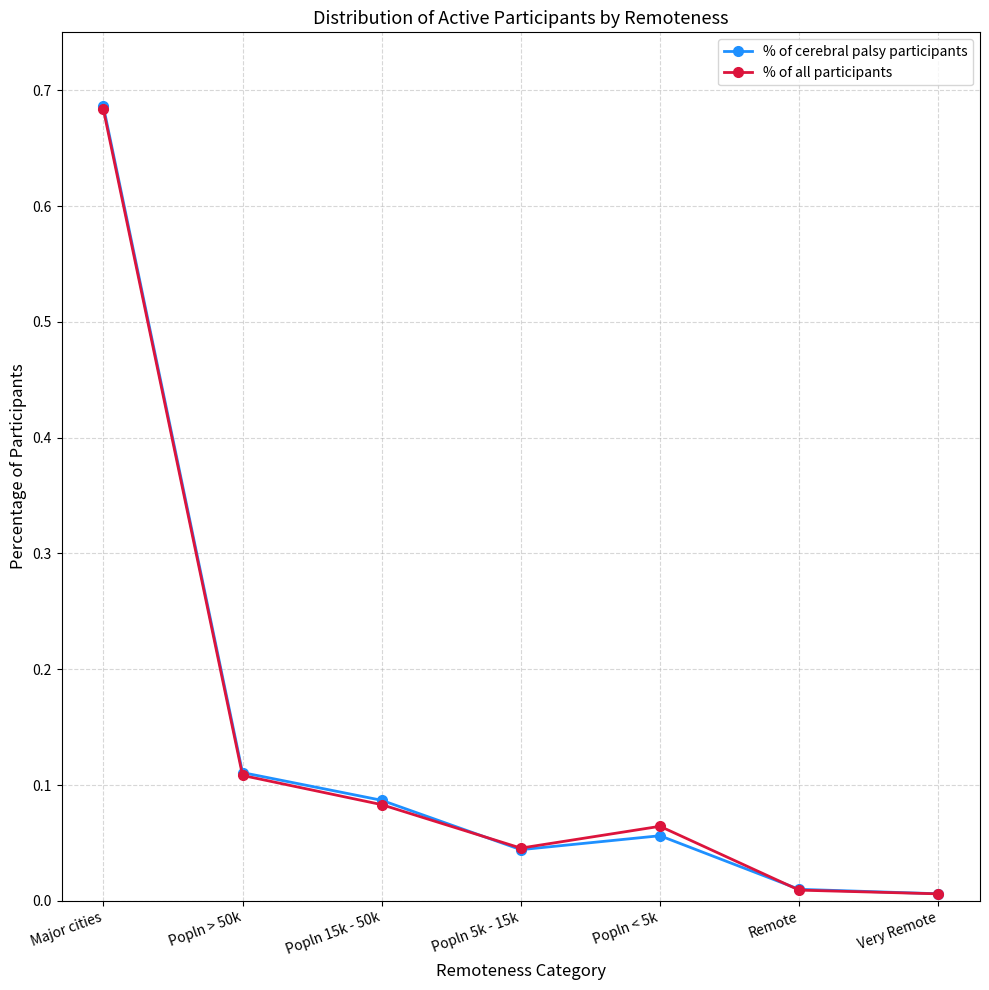

At which label does % of all participants reach its peak?

Major cities